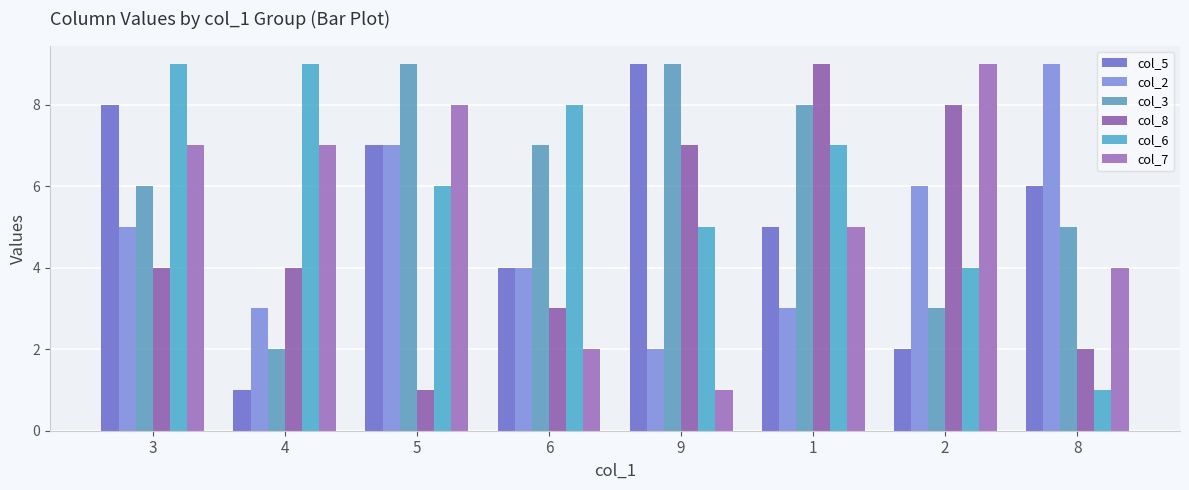

The value of col_3 at 6 is 4. True or false?

False